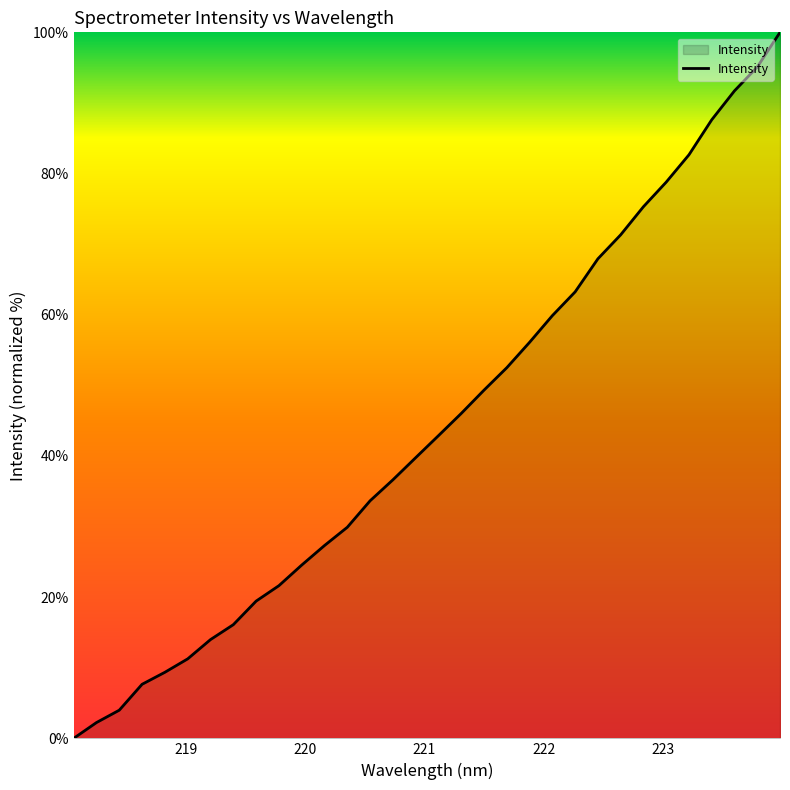

What is the greatest value displayed?

100.0